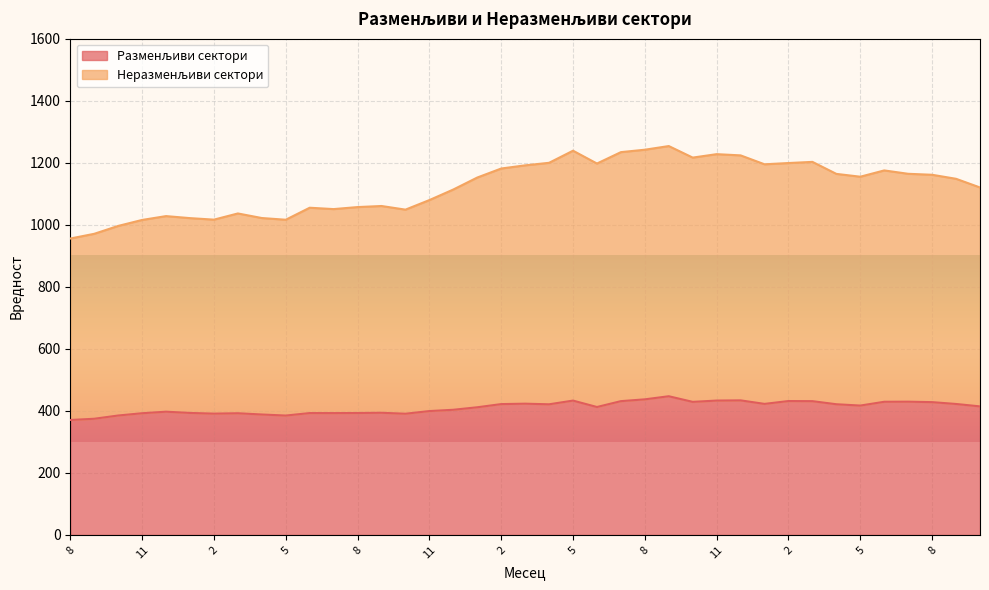

What is the difference between the second highest and minimum values in the Неразменљиви сектори series?

286.3